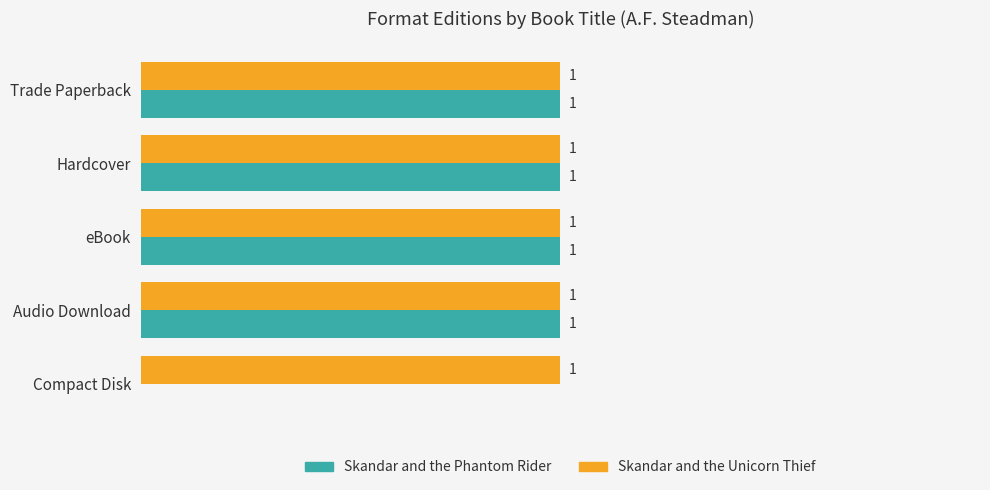

Where is Skandar and the Phantom Rider nearest to the value 0?

Compact Disk